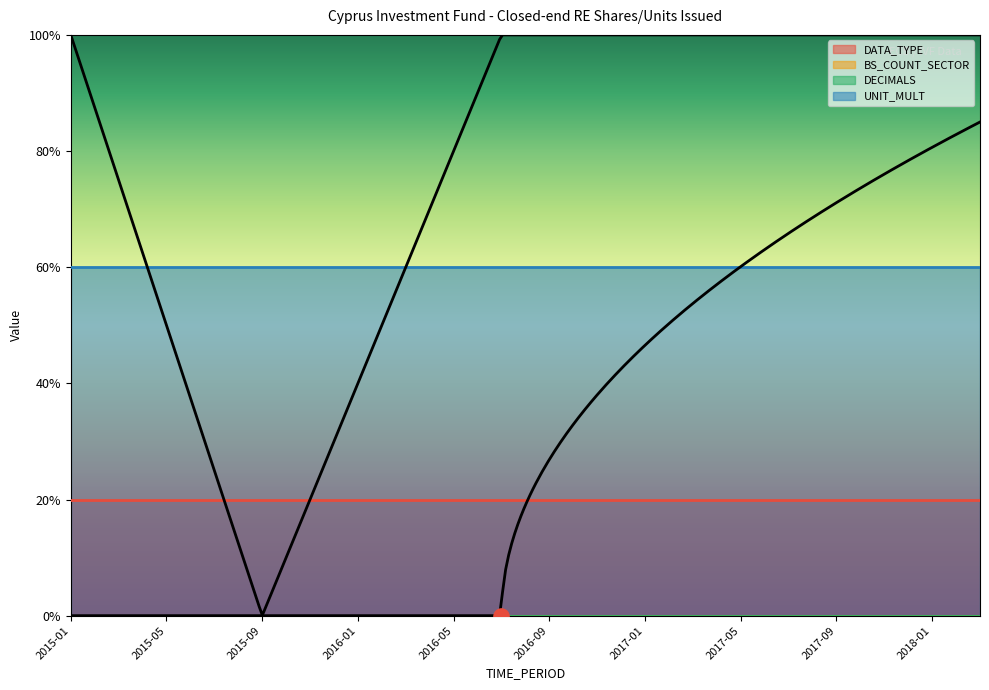

At which category is the sum across all series the highest?

2015-01